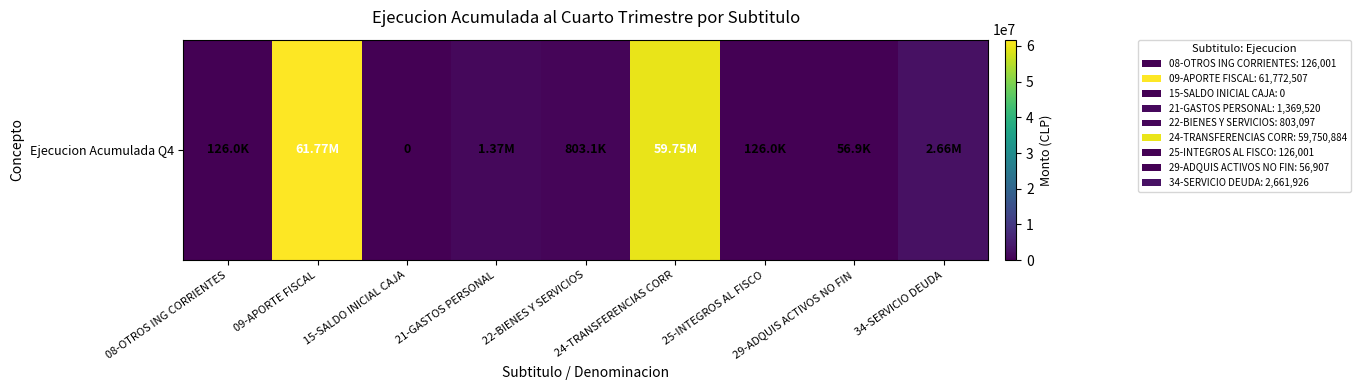

How many data points are above 803097?

4